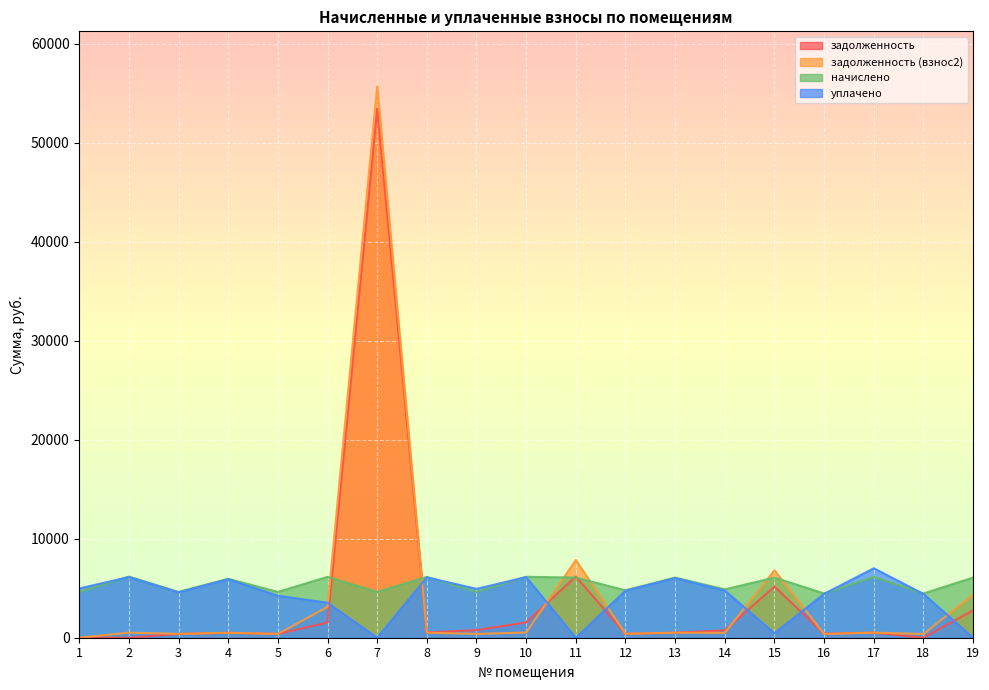

What are all the series names shown in the legend?

задолженность, задолженность (взнос2), начислено, уплачено